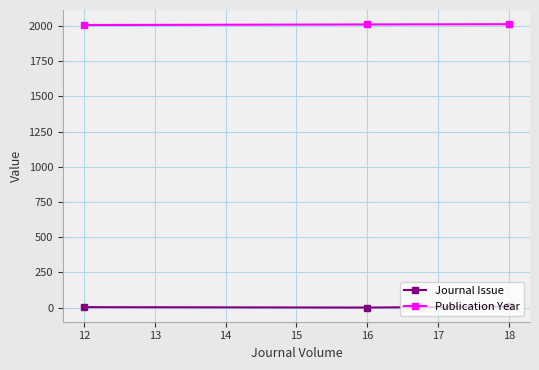

What is the difference between the highest and lowest values at 12?

2002